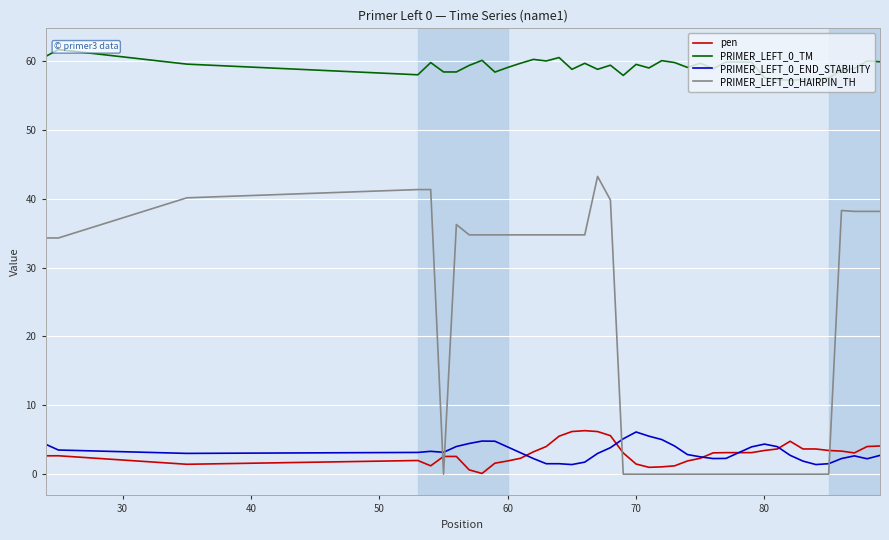

True or false: pen and PRIMER_LEFT_0_HAIRPIN_TH intersect in this chart.

True